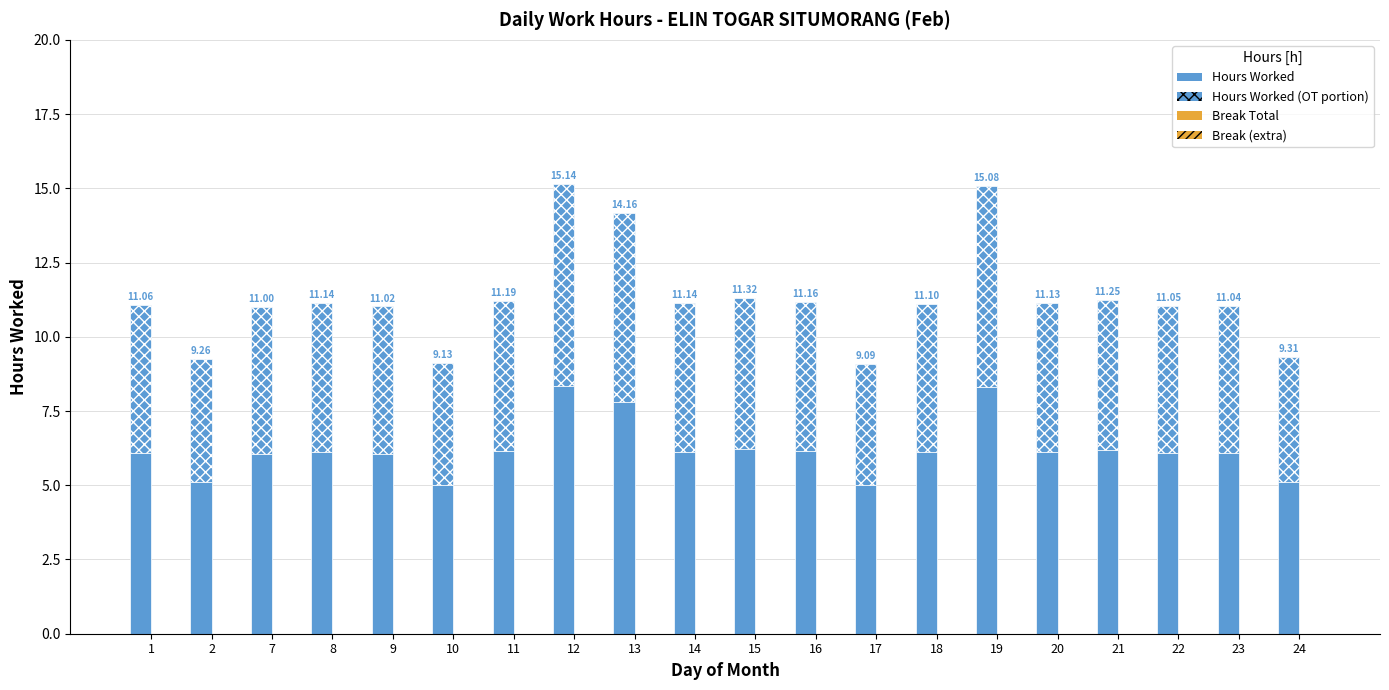

How many bars are there in total?

20